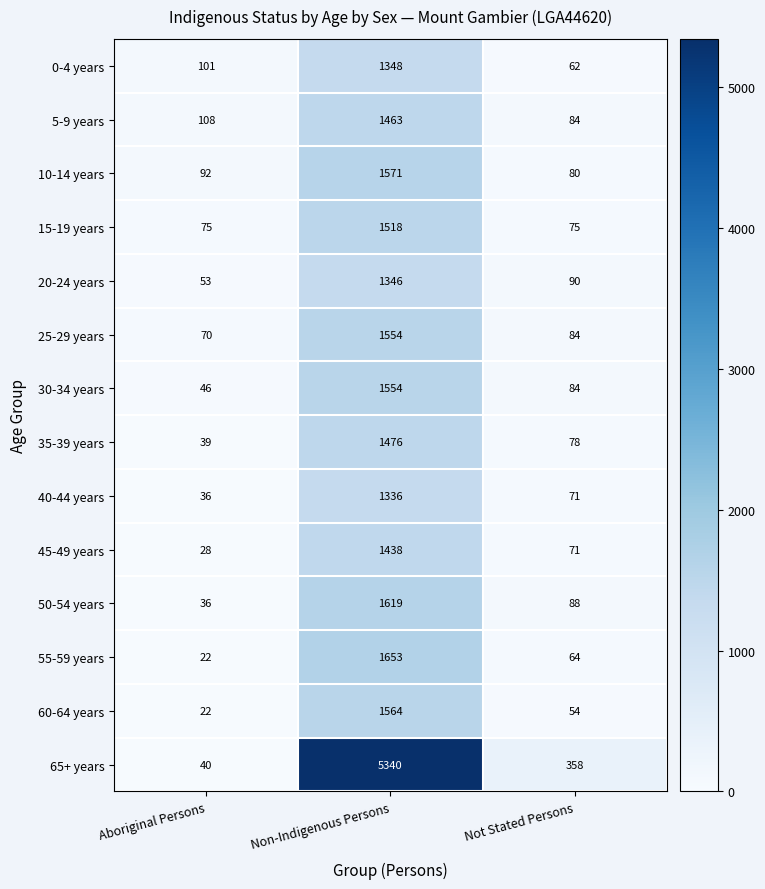

At which category is the sum across all series the highest?

Non-Indigenous Persons